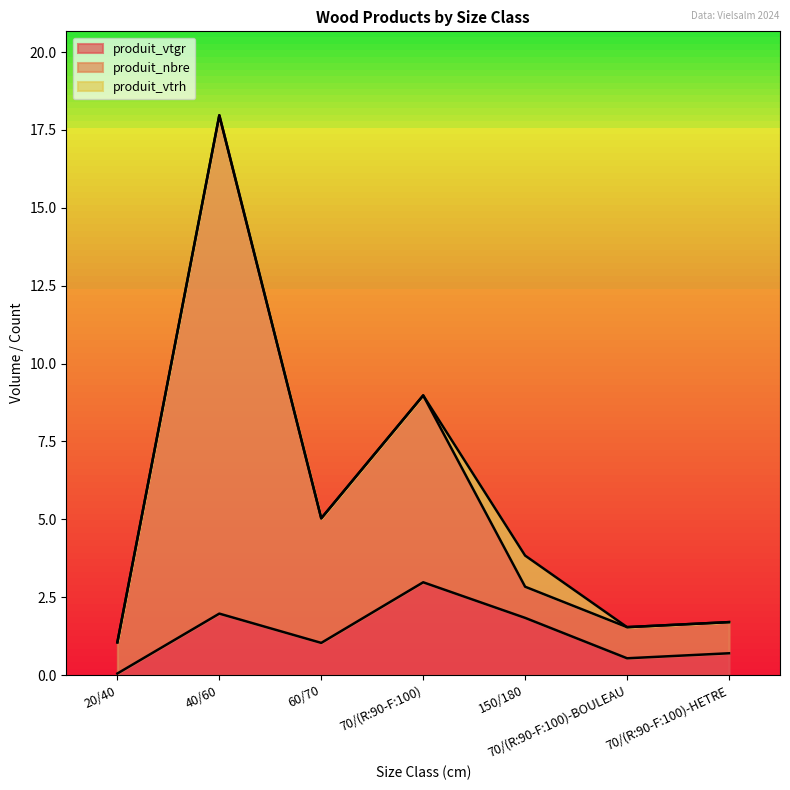

At which label does produit_vtgr reach its minimum?

20/40